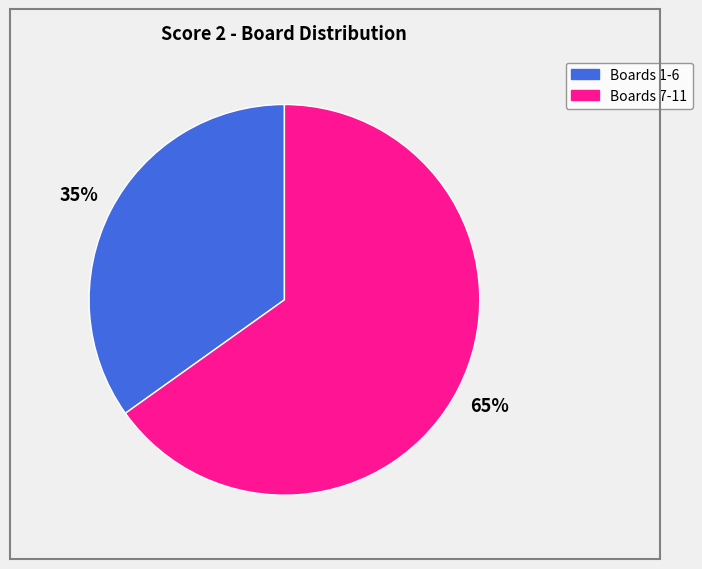

Do Boards 1-6 and Boards 7-11 together represent more than half of the pie?

Yes